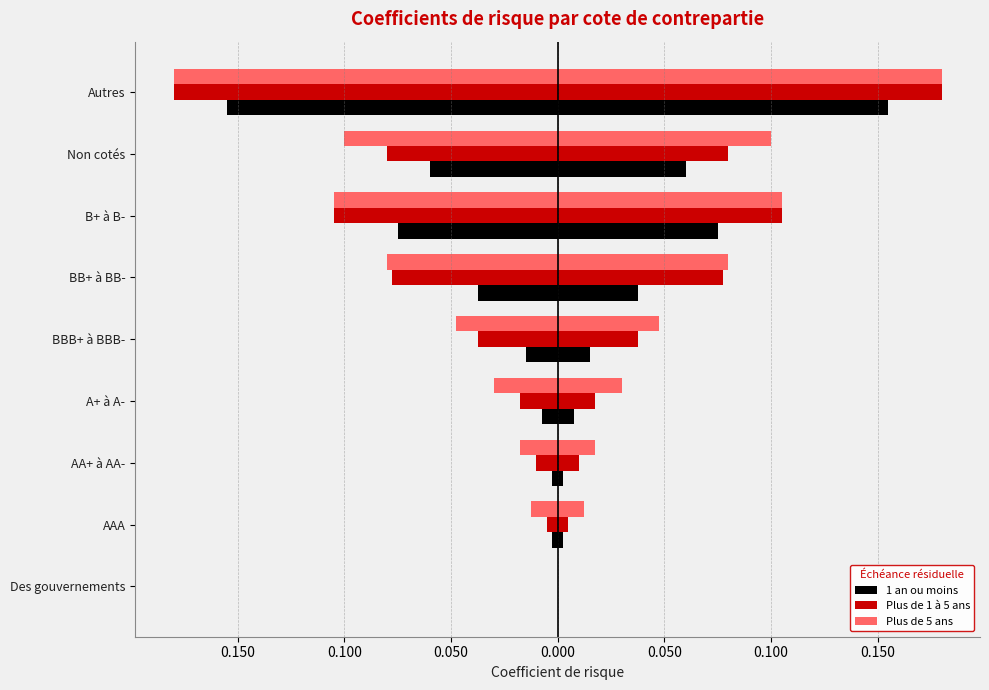

Count the number of data series in this chart.

3